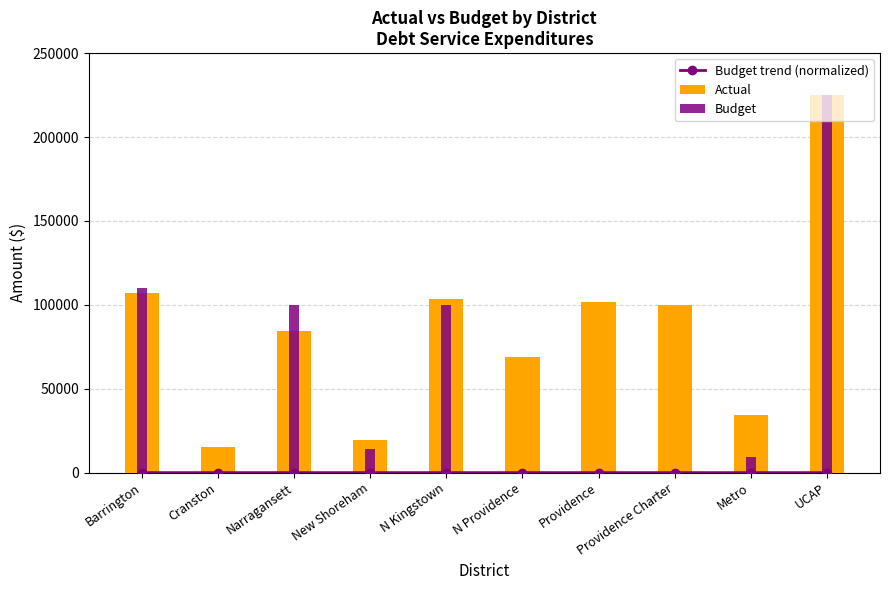

Which label corresponds to the largest value in the chart?

UCAP